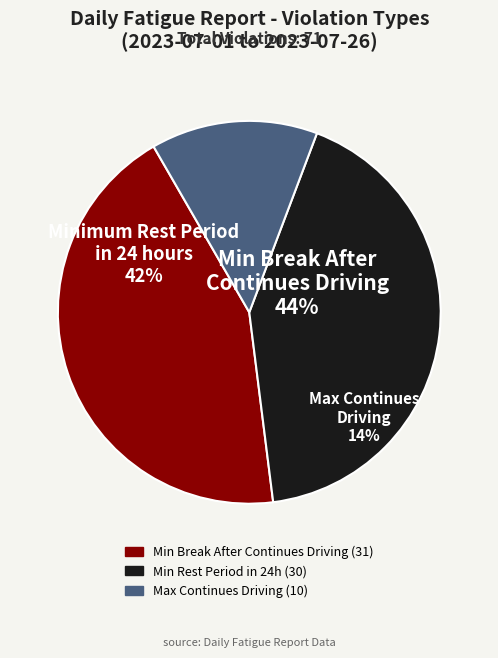

Is there a majority slice in this chart?

No